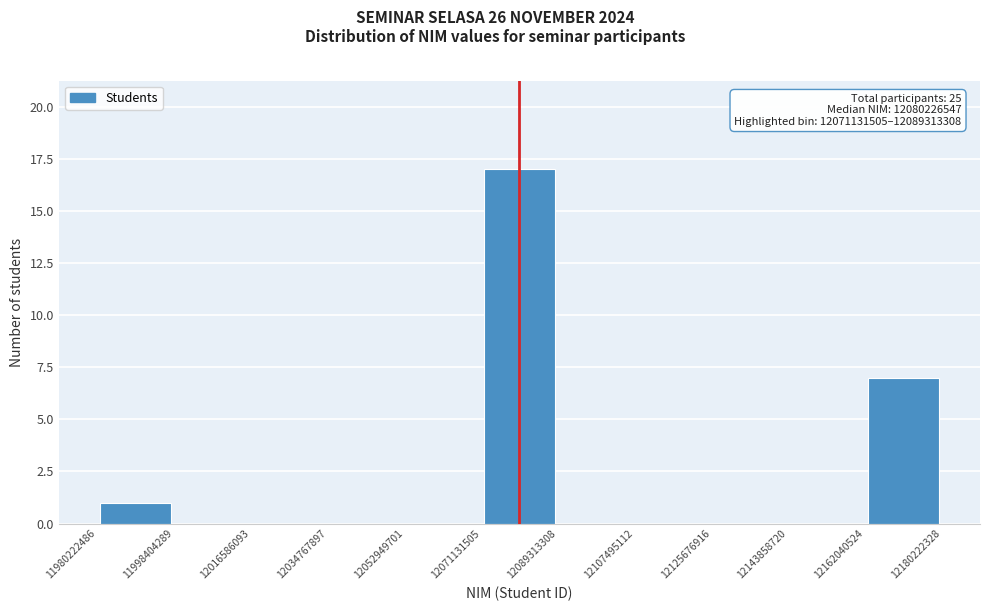

Over which range of the x-axis is the bar tallest?

12071131505 to 12089313308